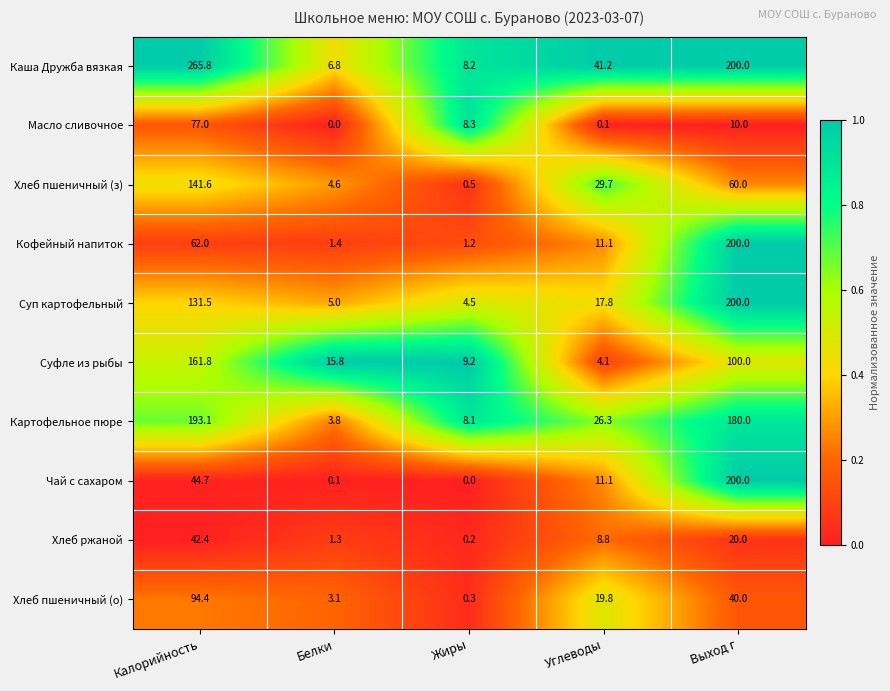

The value of Хлеб ржаной at Углеводы is 15.8. True or false?

False